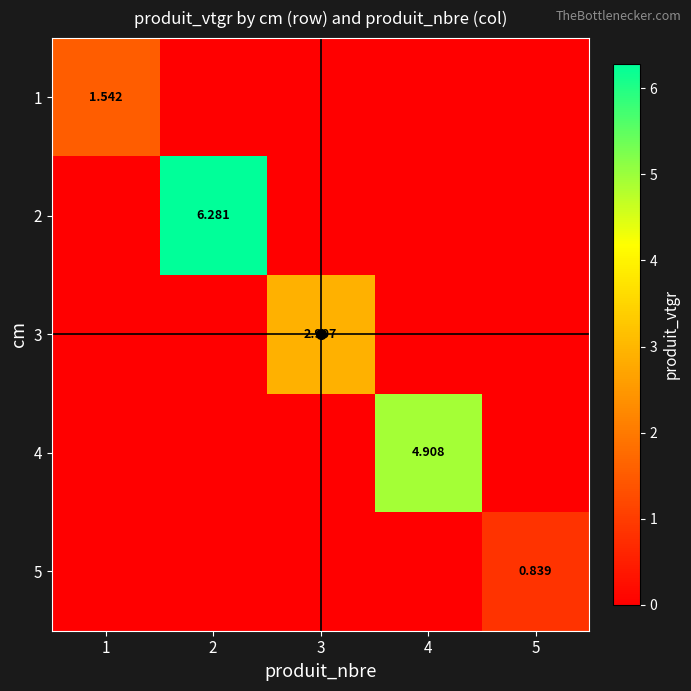

What is the total value across all series at 2?

6.3